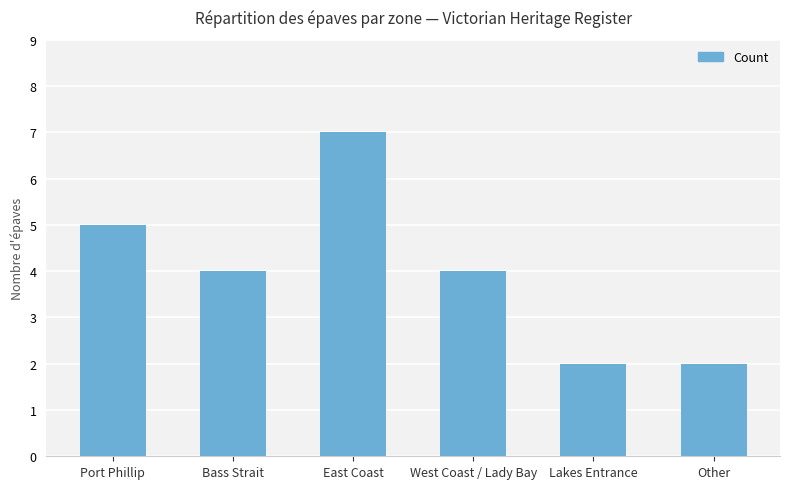

Reading left to right, what are all the values shown in this chart?

5	4	7	4	2	2